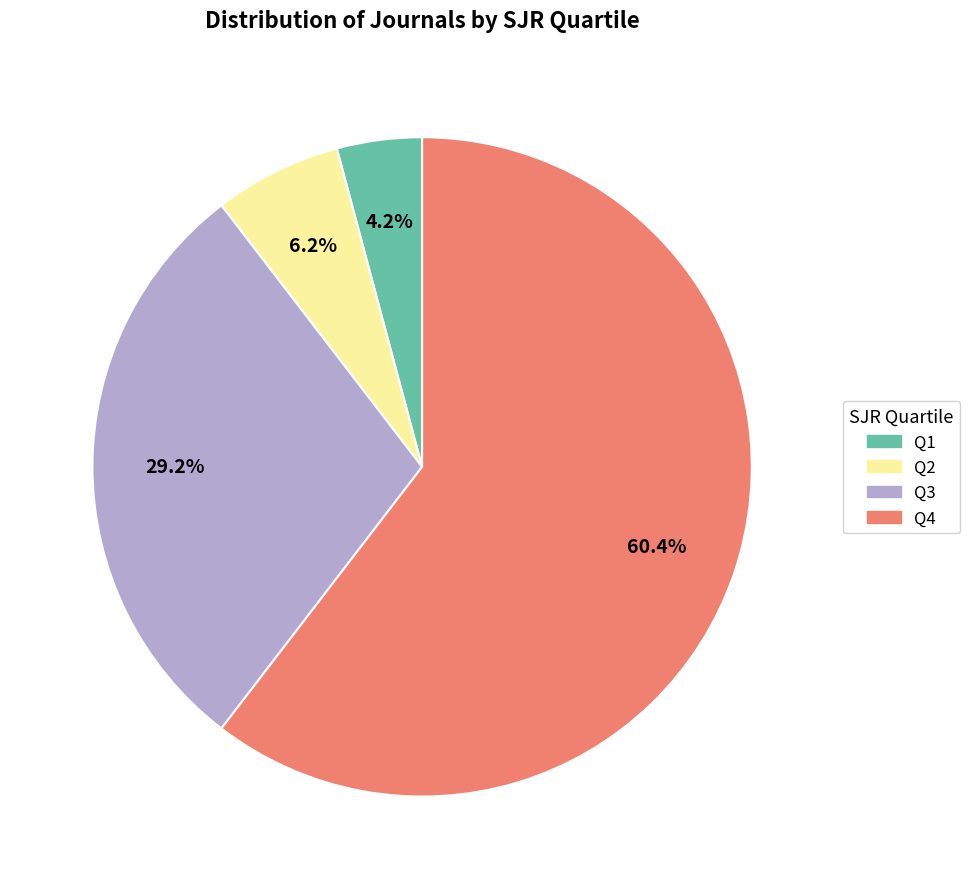

Combined, do Q1 and Q3 account for over 50%?

No